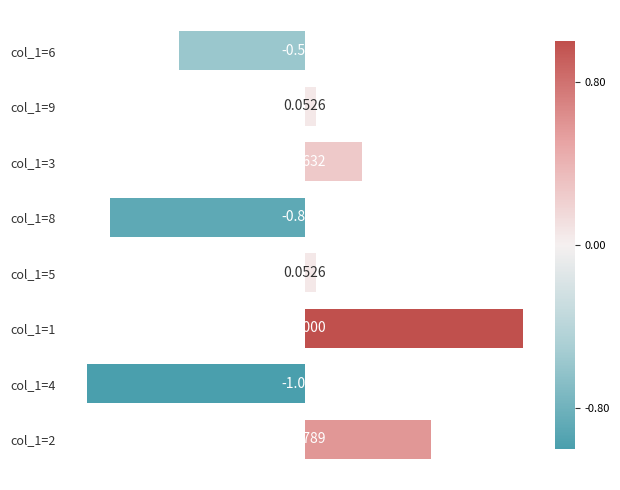

What is the greatest value displayed?

1.0